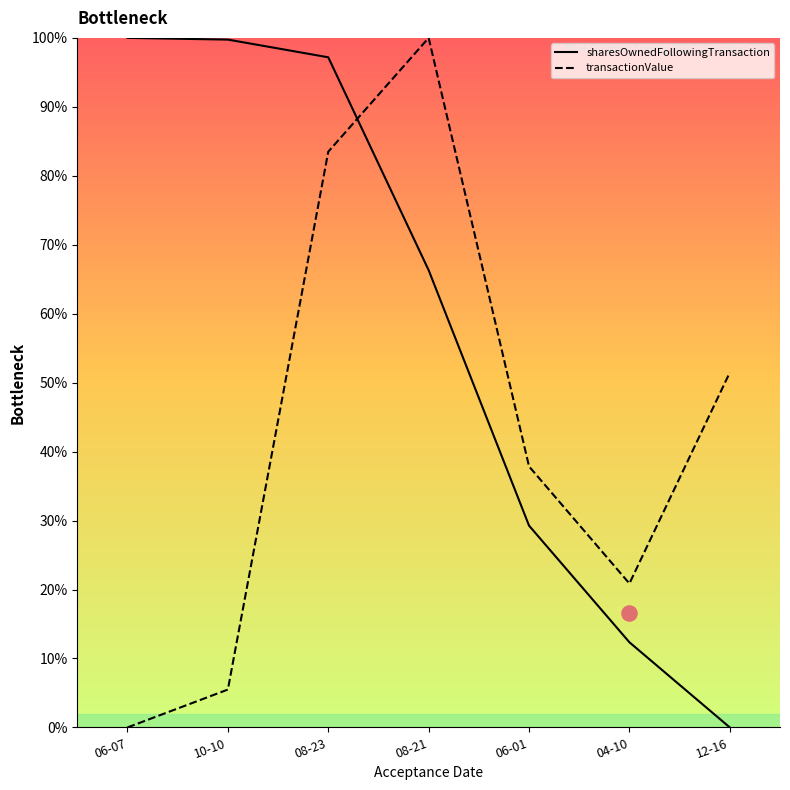

Which series contains the highest Y value?

sharesOwnedFollowingTransaction